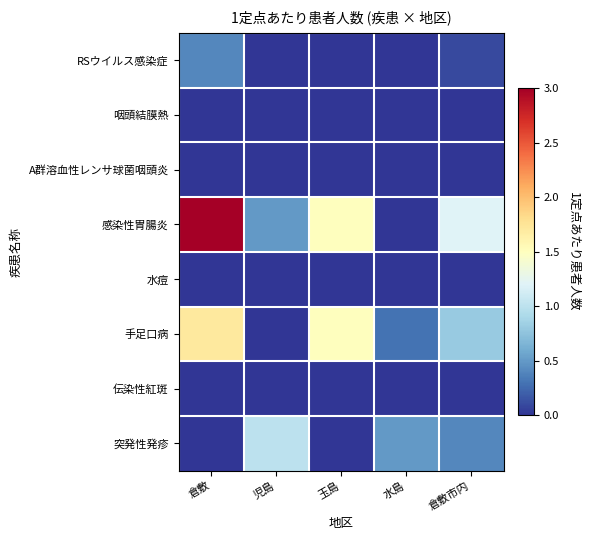

At how many categories does at least one series exceed 2?

1